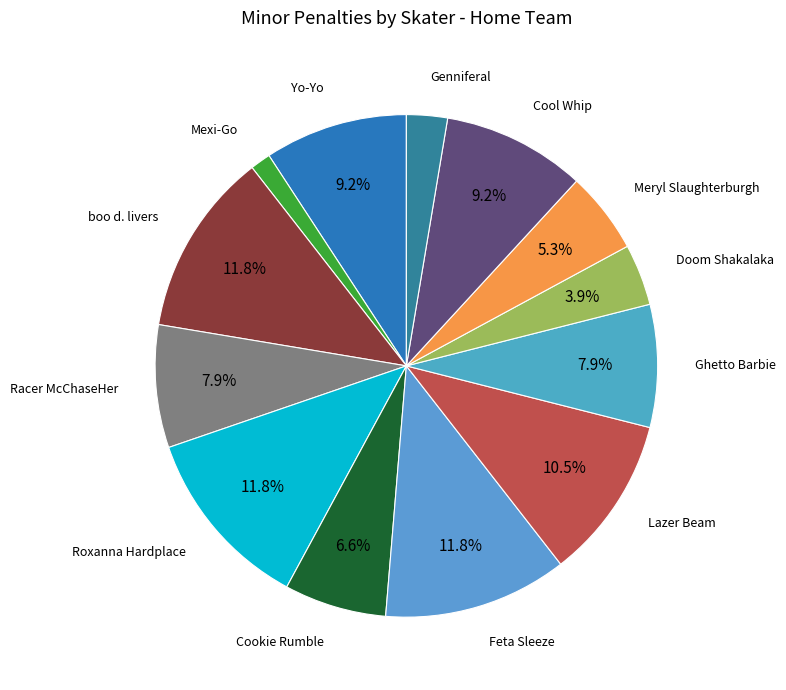

To the nearest percent, what is the average slice percentage?

8%